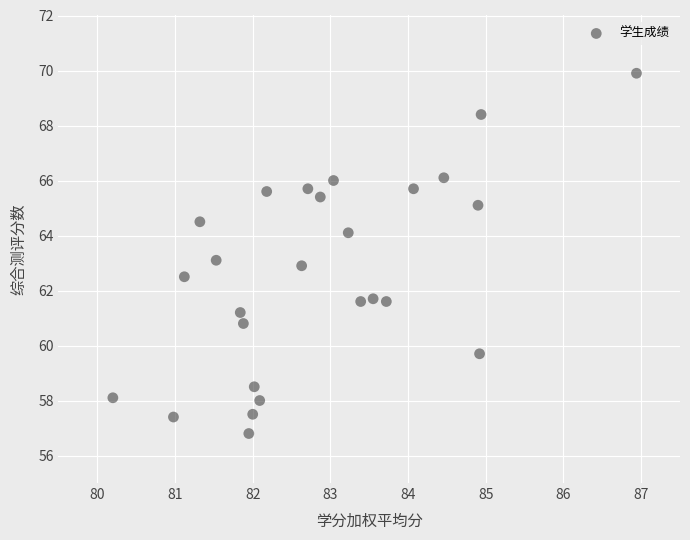

What is the range of X values (max minus min)?

6.7